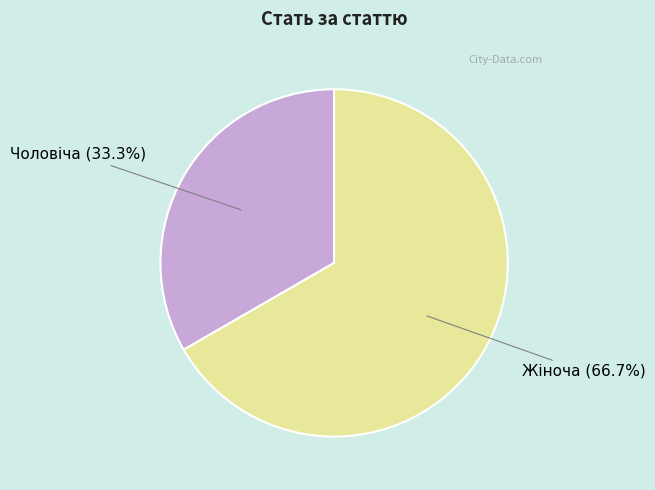

Does Чоловіча account for over 50% of the chart?

No